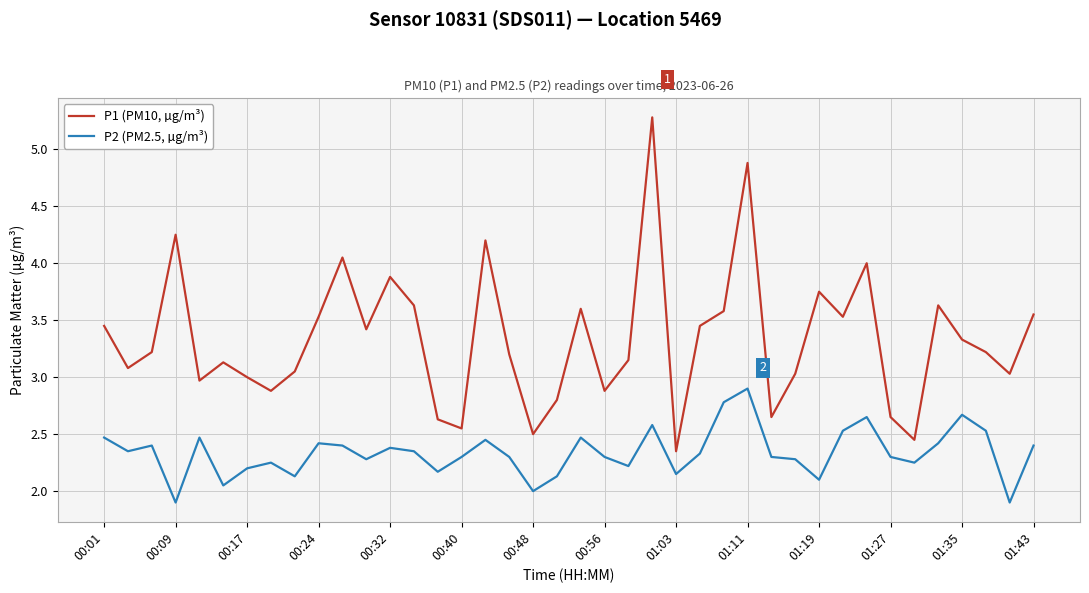

What is the difference between the maximum and minimum values in the P2 (PM2.5, µg/m³) series?

1.0